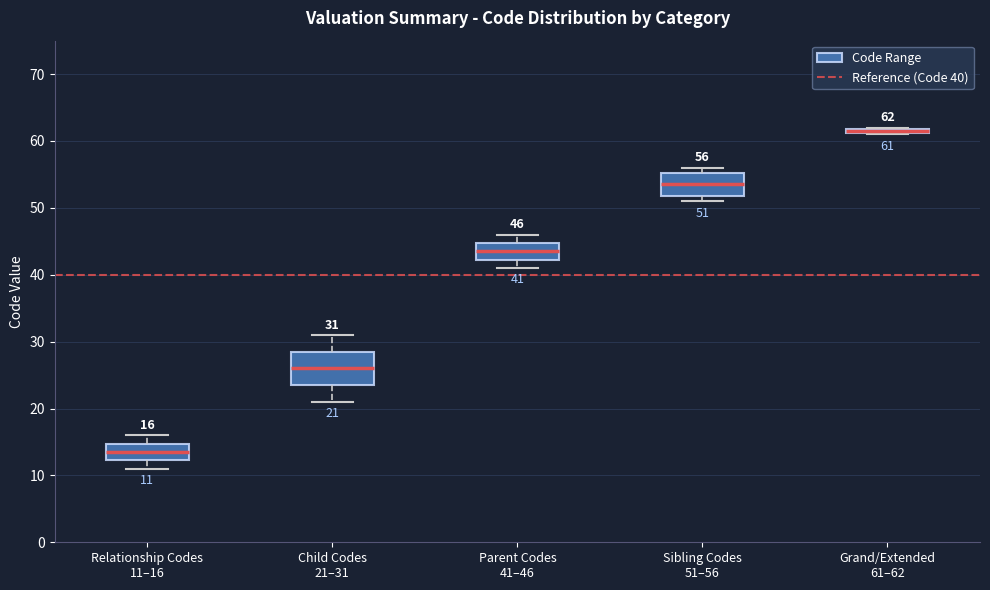

Which box is the tallest, from its lower edge to its upper edge?

Child Codes 21–31